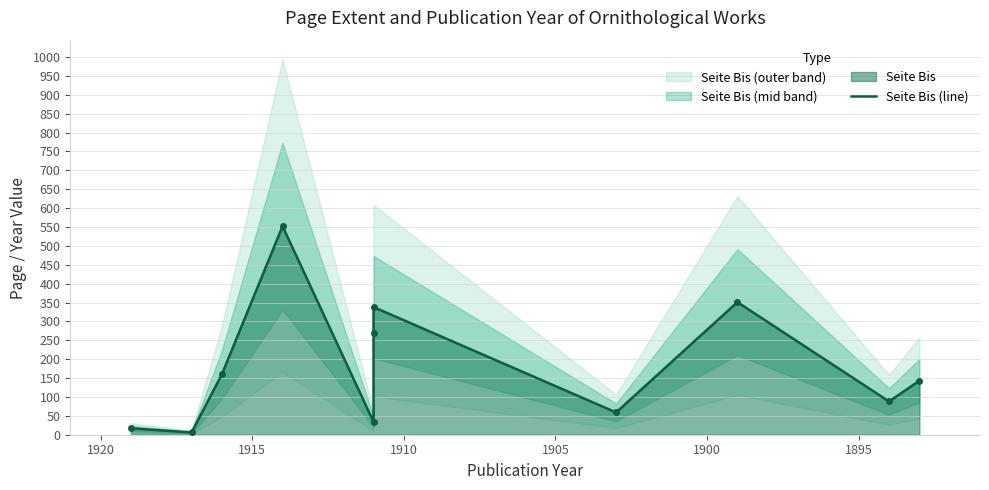

What is the greatest value displayed?

552